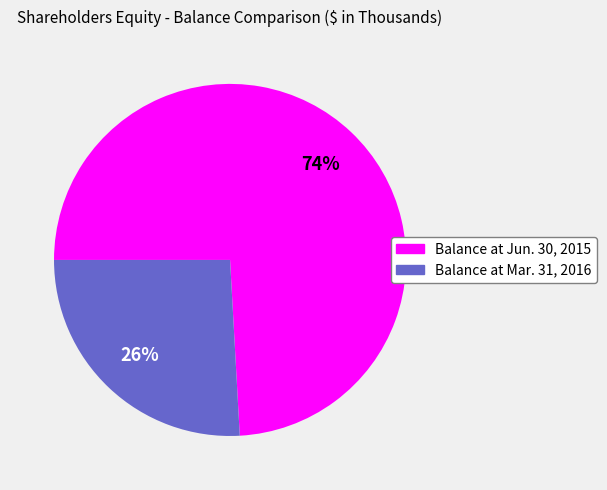

To the nearest percent, what portion does Balance at Mar. 31, 2016 represent?

26%